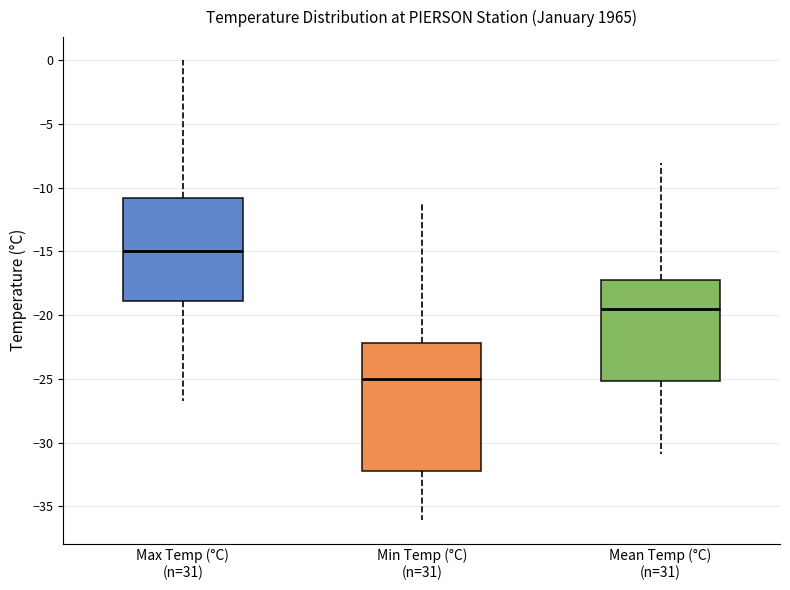

Where is the upper edge of the box for Max Temp (°C) (n=31) on the y-axis? The values are not printed on the chart, so give them approximately, as read against the axis.

-11.0